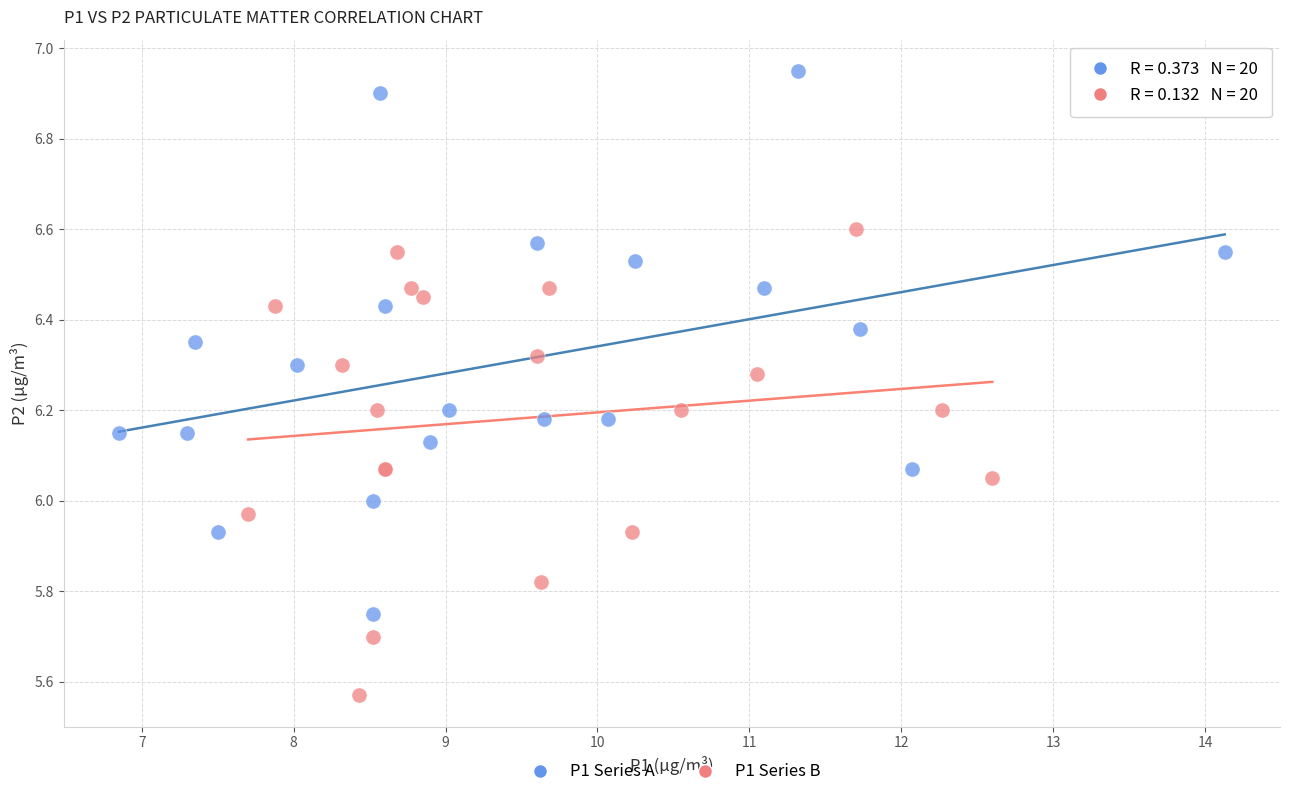

Which series has the largest Y range (max minus min)?

P1 Series A